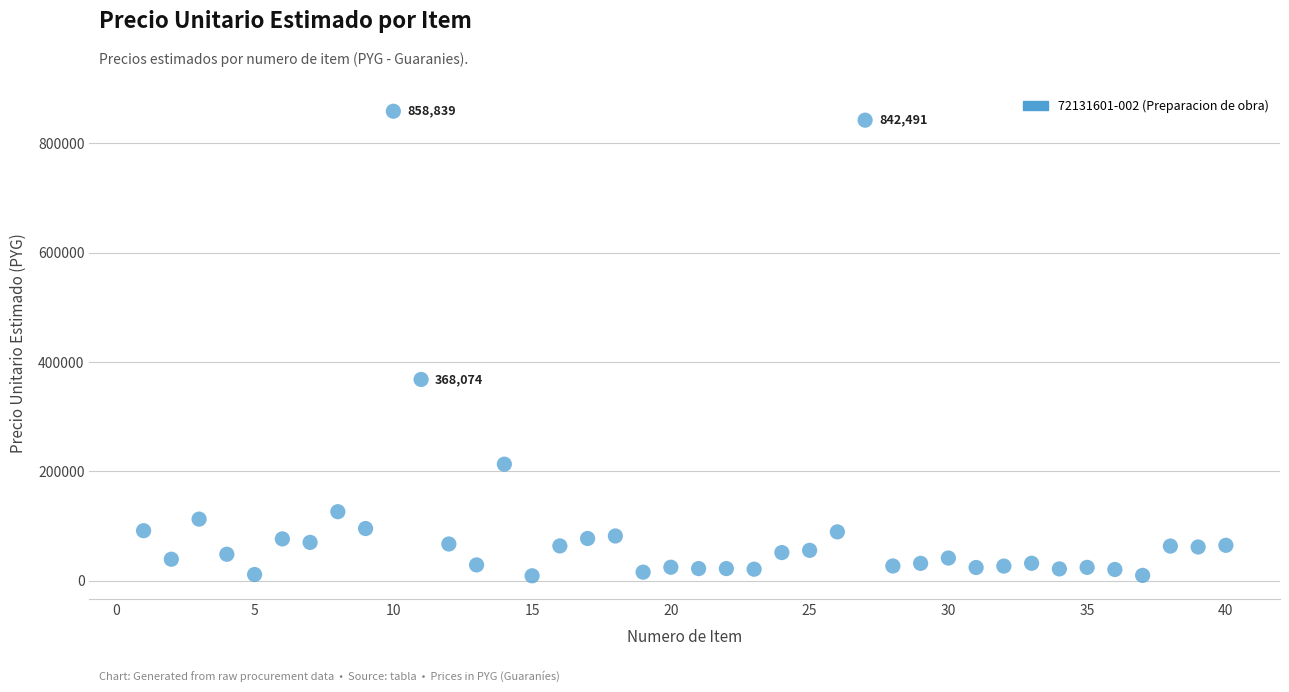

What Y value in the scatter plot is closest to 433827?

368074